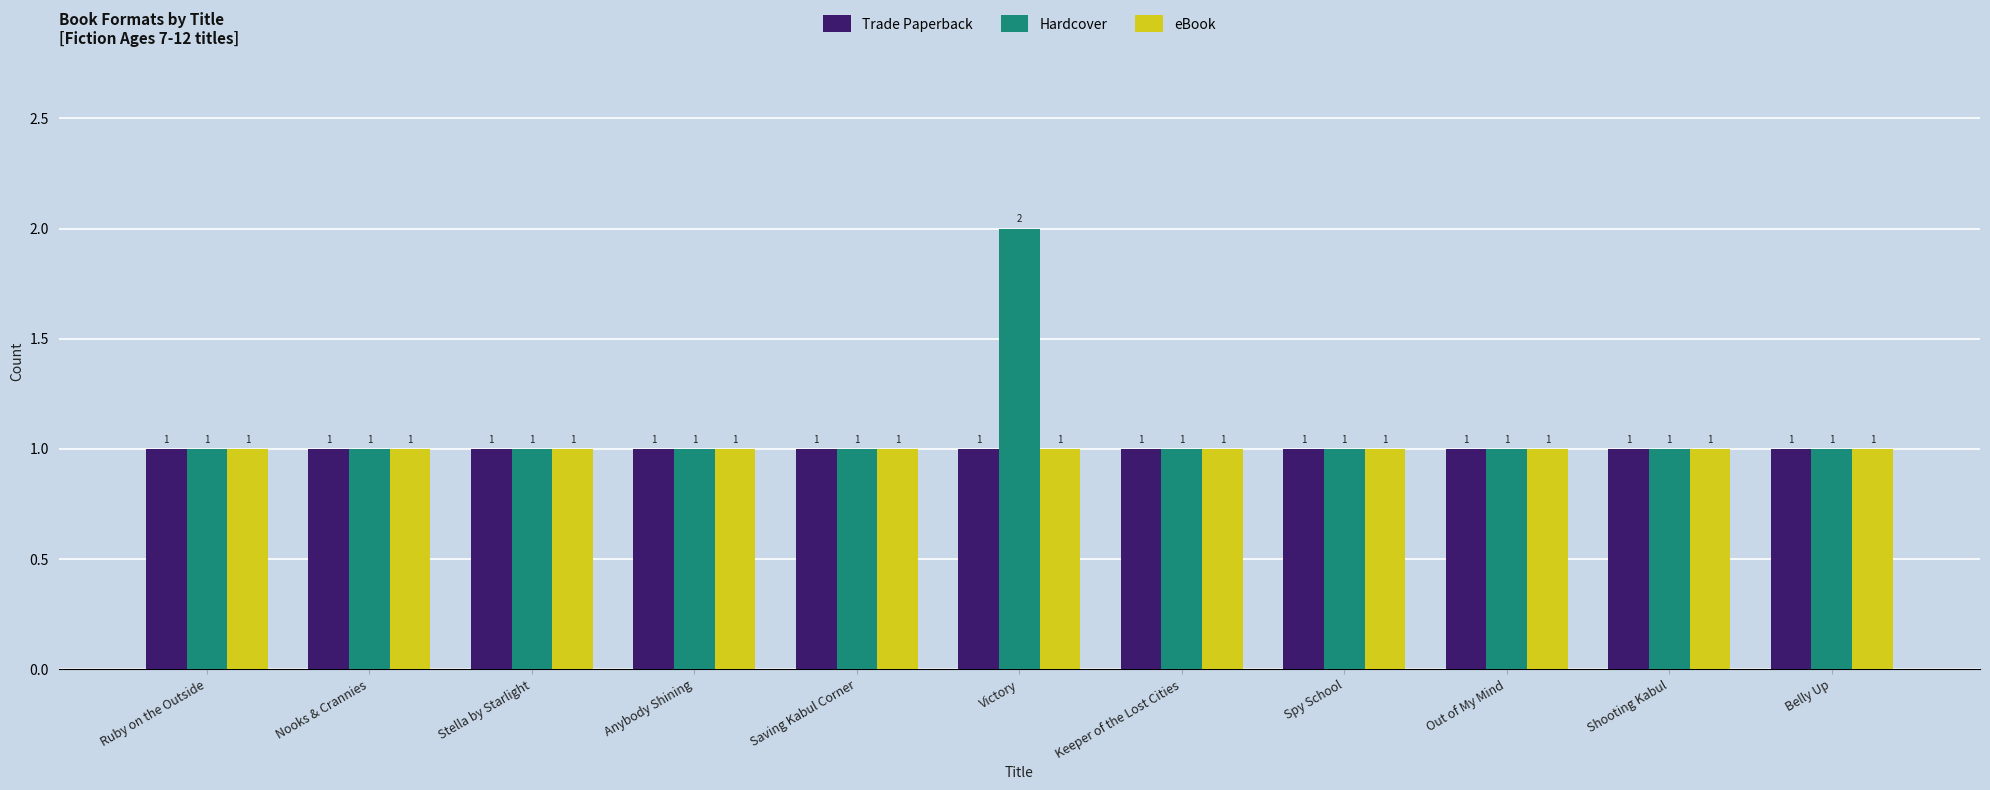

Which series has the largest total across all categories?

Hardcover